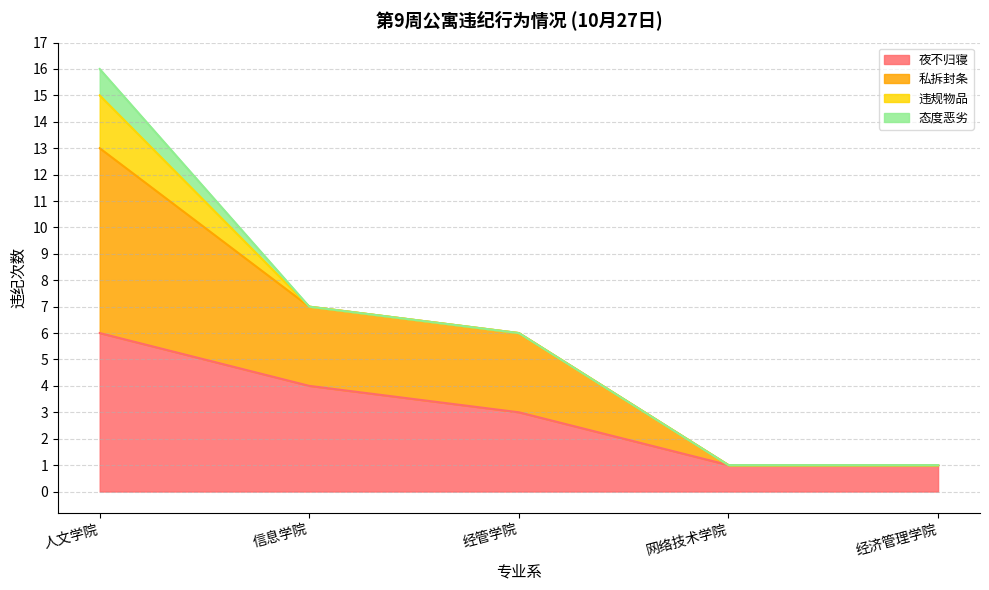

What is the highest value of the 夜不归寝 series?

6